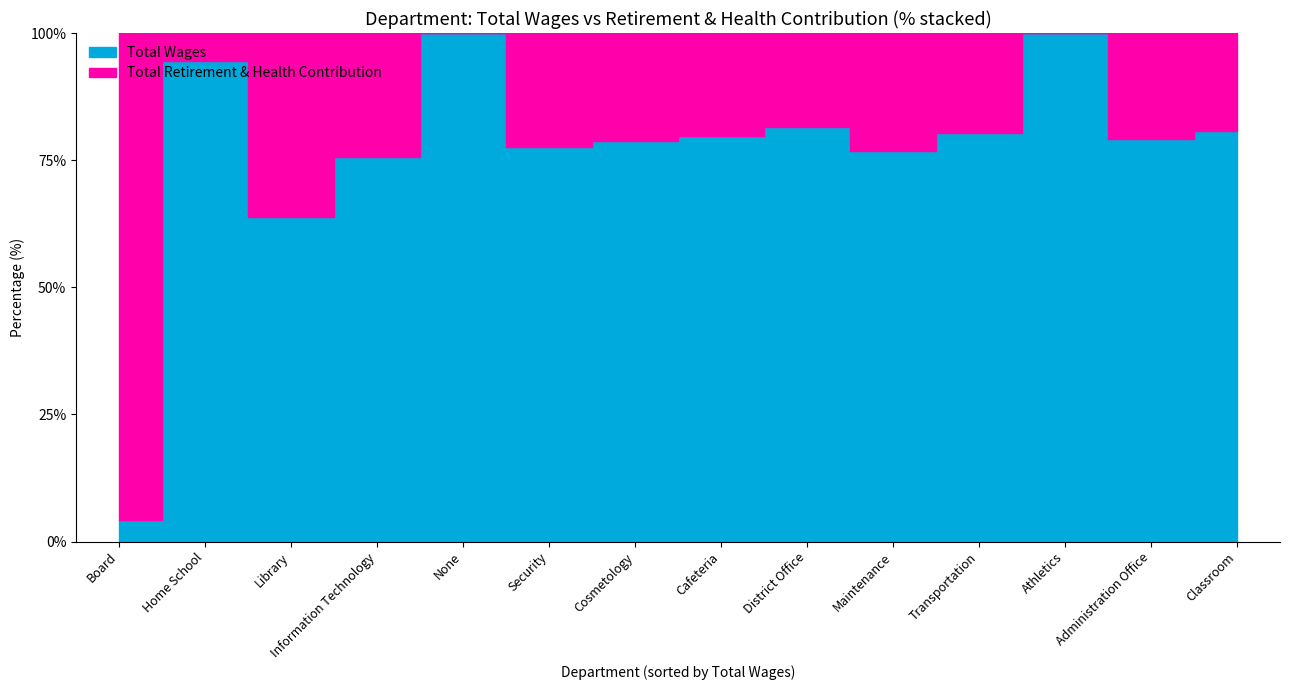

Is it true that Total Wages equals 1947921 at Classroom?

False